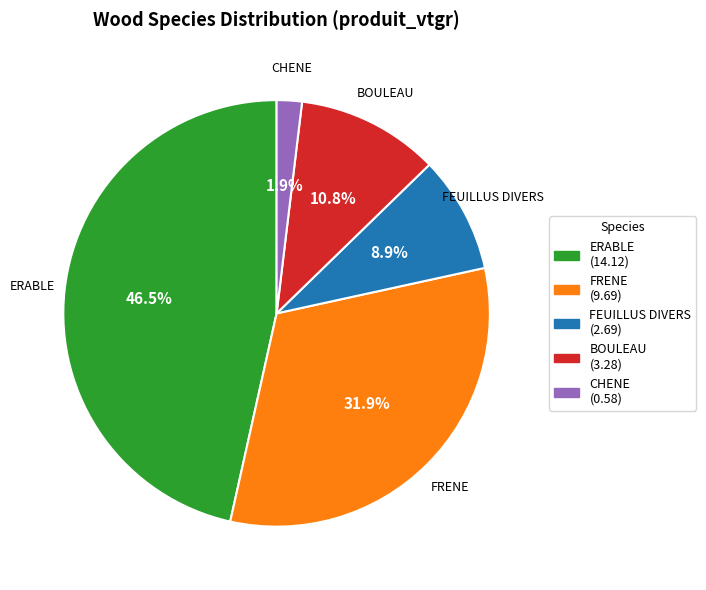

Is FEUILLUS DIVERS the majority of the pie?

No